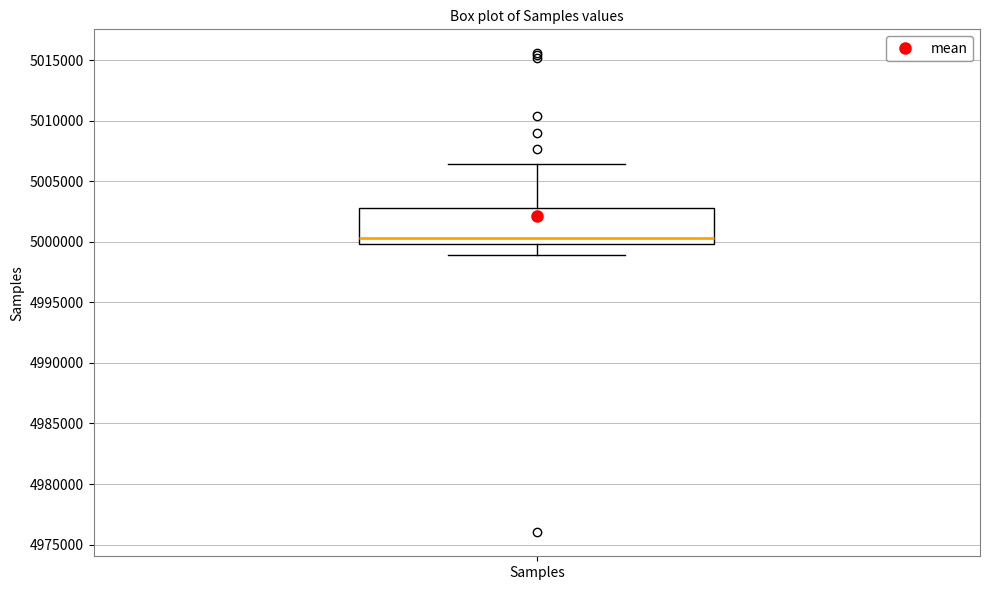

Read this box plot against the y-axis: the position of the median line, the range covered by the box, and the ends of both whiskers. The values are not printed on the chart, so give them approximately, as read against the axis.

median 5000500, box 5000000 to 5003000, whiskers 4999000 to 5006500